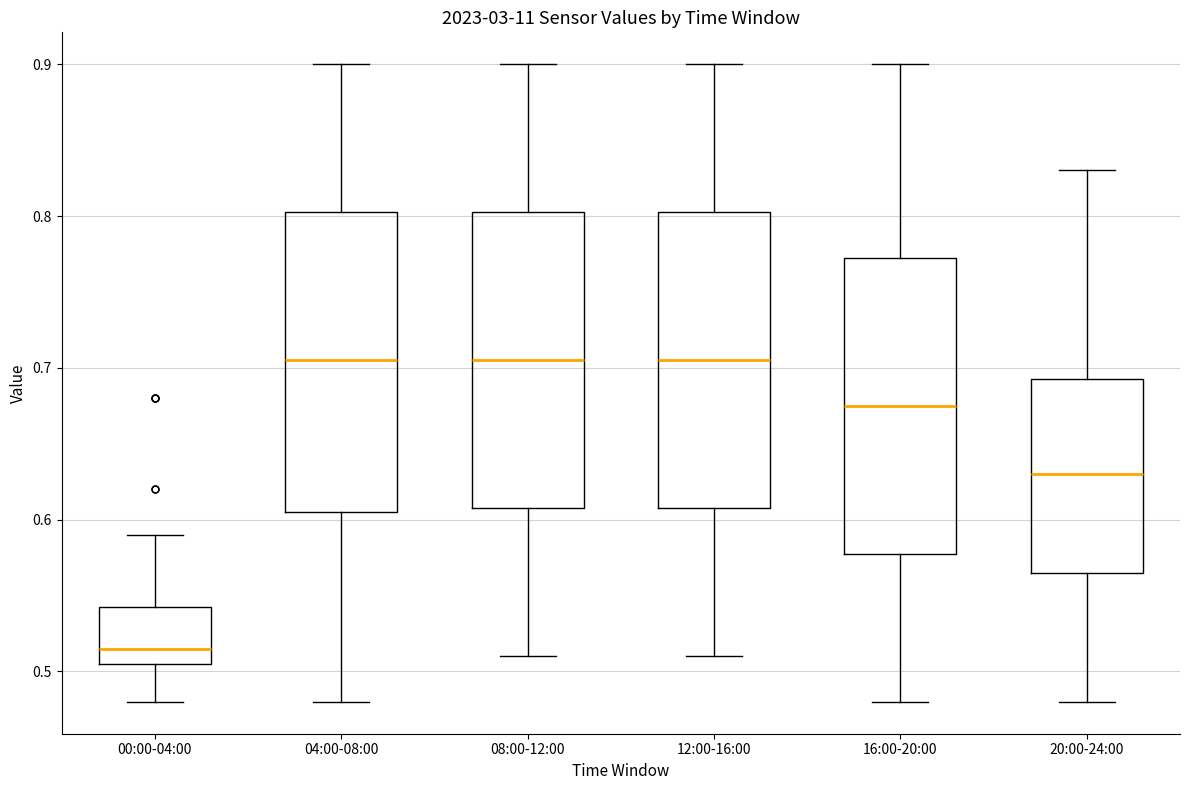

Where does the lower whisker of the box for 20:00-24:00 end on the y-axis? The values are not printed on the chart, so give them approximately, as read against the axis.

0.48